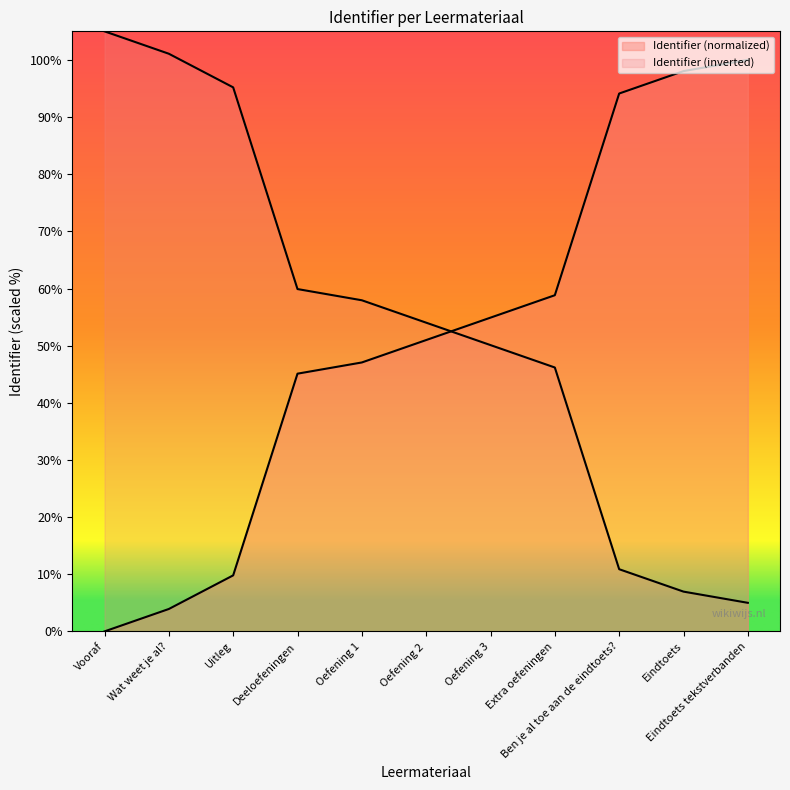

Which has a higher value, Extra oefeningen or Uitleg?

Extra oefeningen